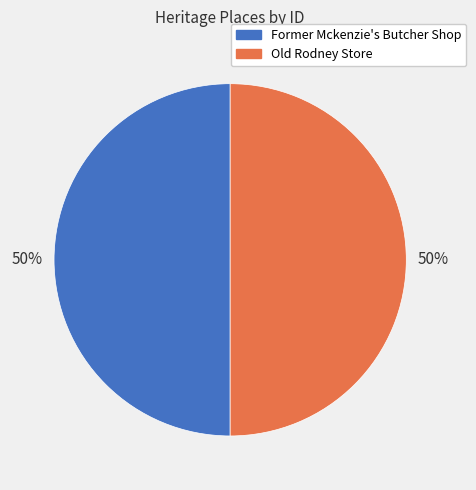

Count the number of slices in the pie.

2